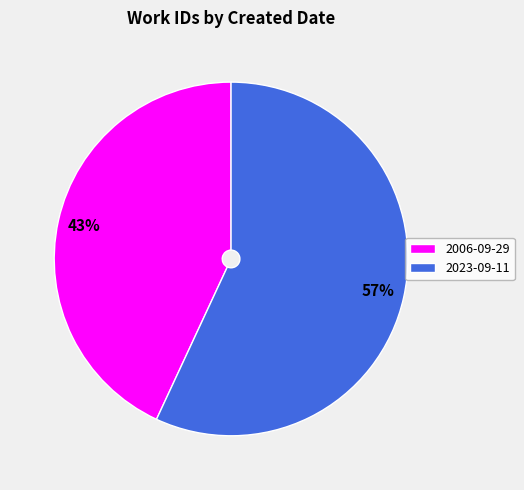

Combined, do 2023-09-11 and 2006-09-29 account for over 50%?

Yes